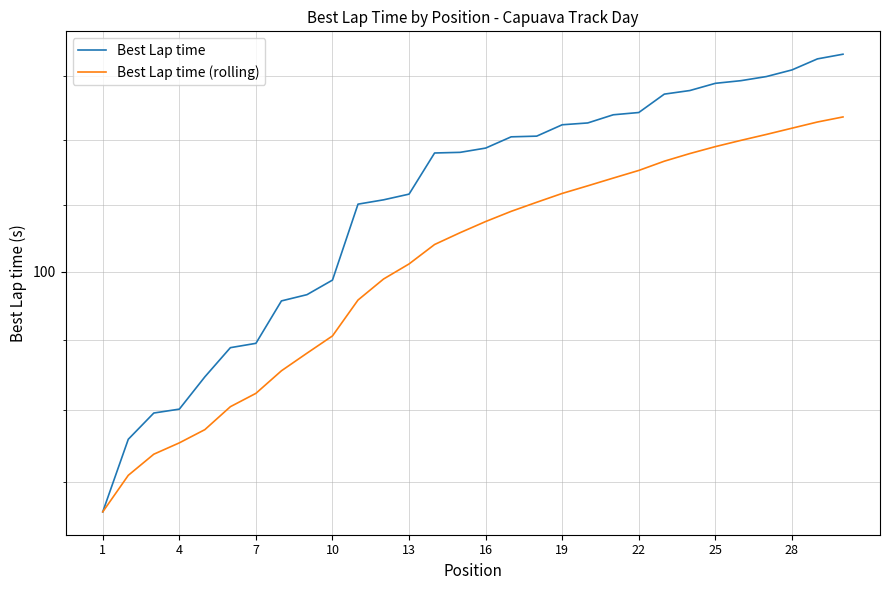

What is the sum of the Best Lap time (rolling) values at 4 and 24?

197.5